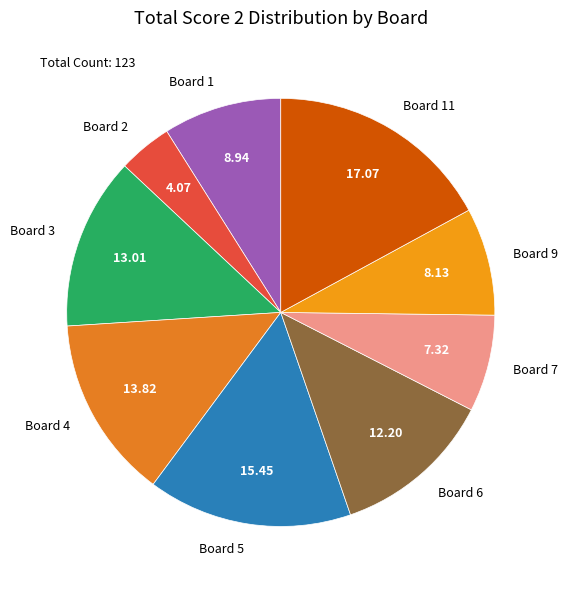

Is Board 9 the majority of the pie?

No